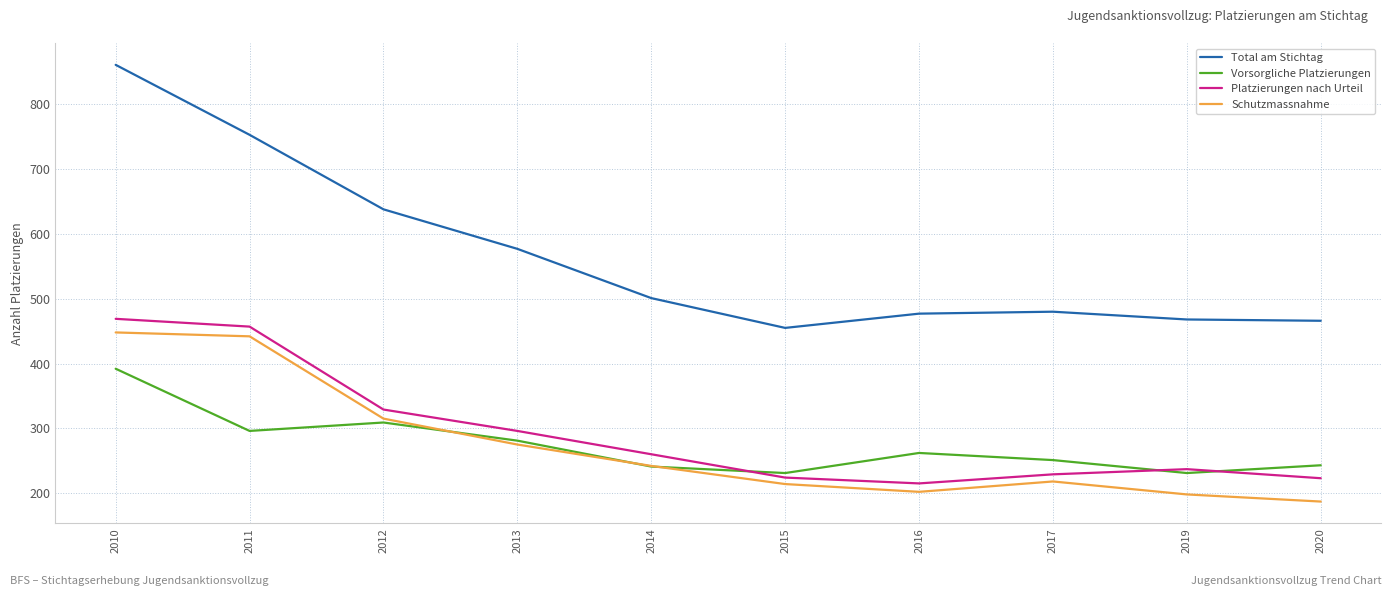

What is the difference between the highest and lowest values at 2020?

279